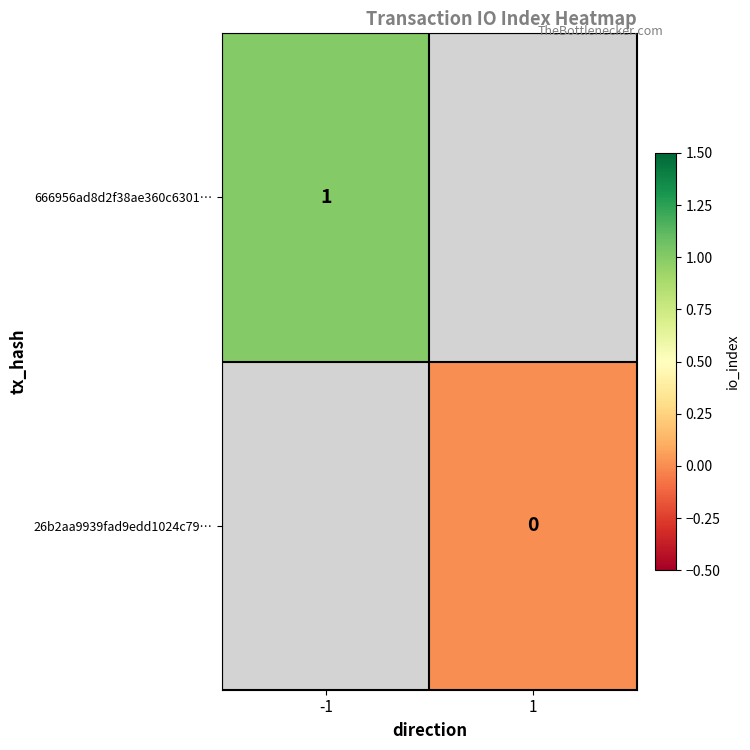

True or false: 666956ad8d2f38ae360c6301… has a value of 2 at -1.

False